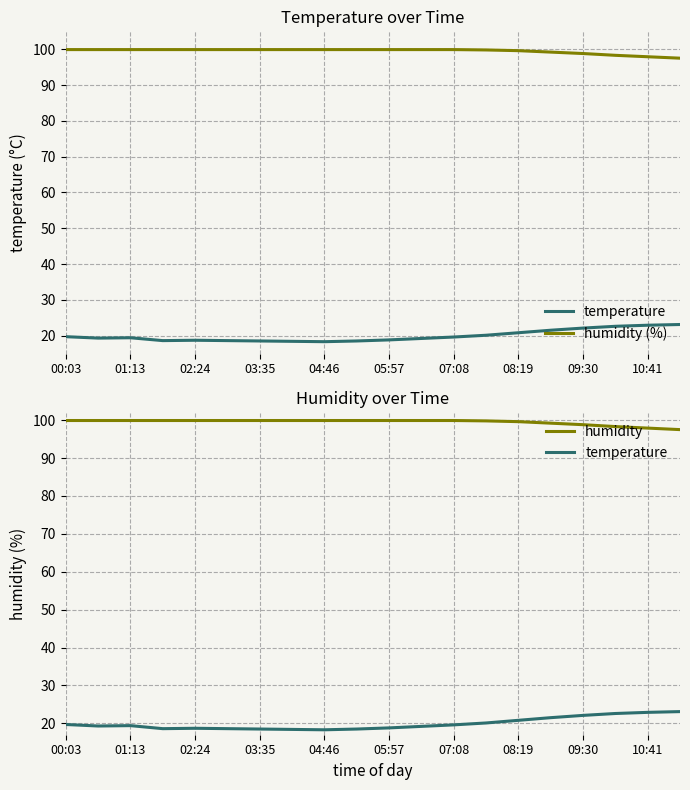

Which series changed the most between 15 and 18?

temperature